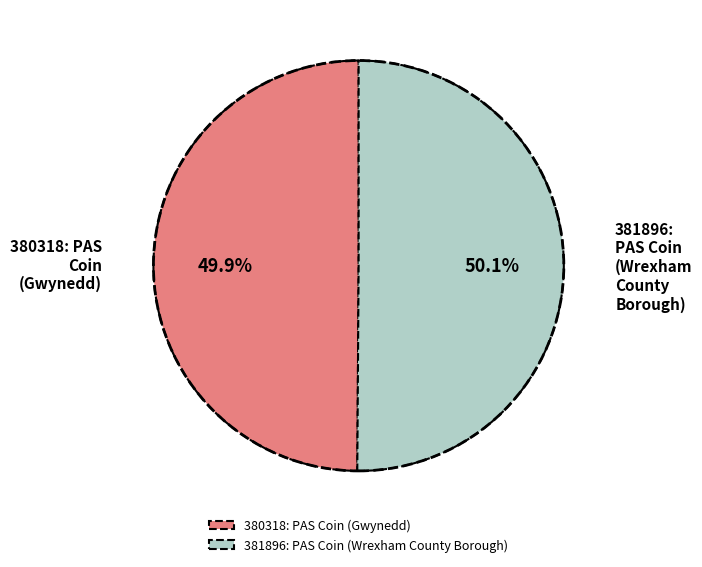

Approximately how many times larger is the value at 380318: PAS Coin (Gwynedd) compared to 381896: PAS Coin (Wrexham County Borough)?

1.0